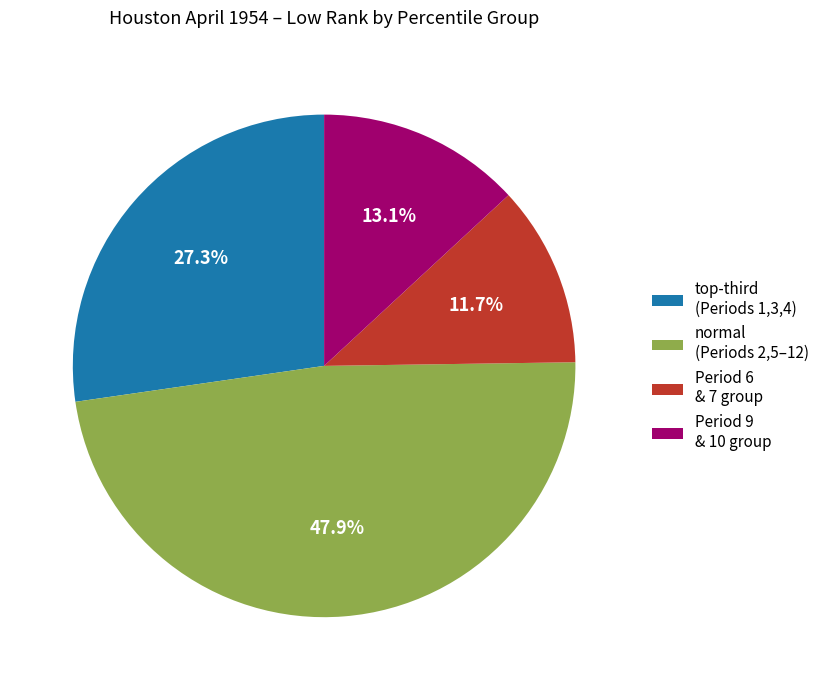

Which category has the biggest portion of the pie?

normal (Periods 2,5–12)